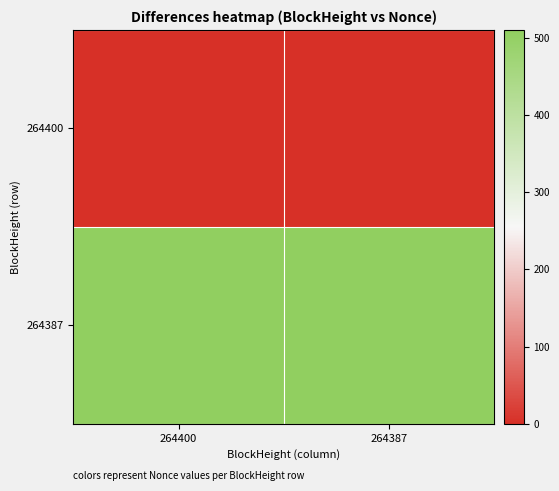

What is the maximum value shown in the chart?

510